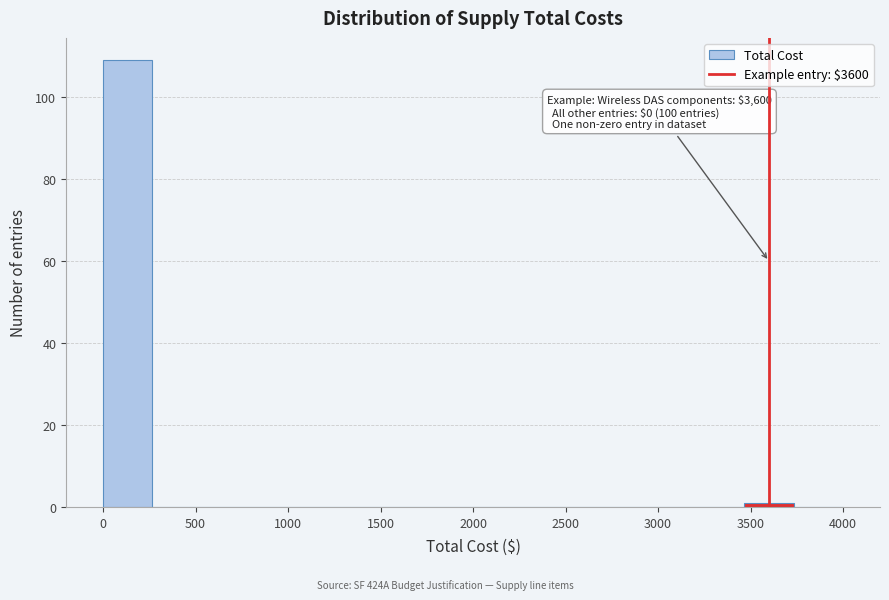

Over which range of the x-axis is the bar tallest?

0 to 250